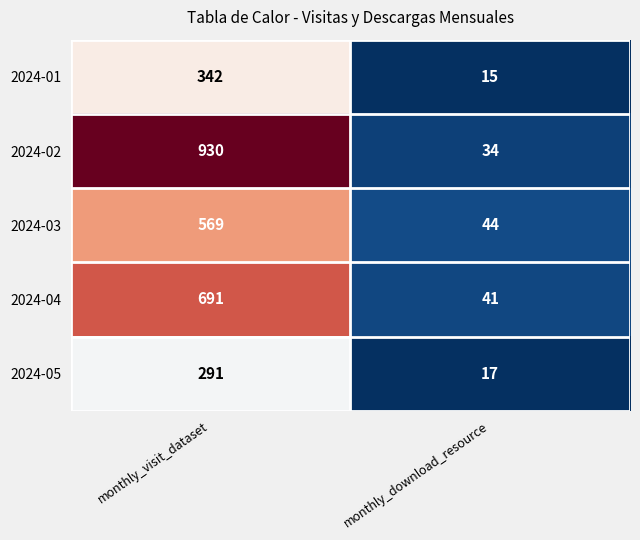

The value of 2024-03 at monthly_download_resource is 44. True or false?

True